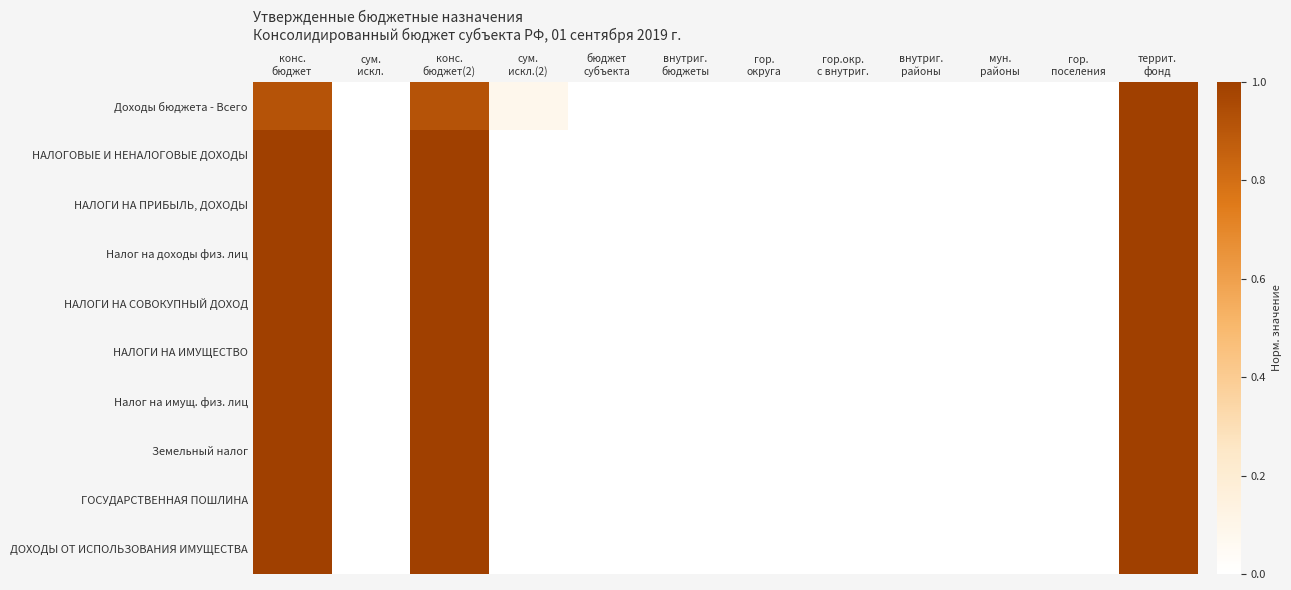

Which series has the widest spread of values?

Доходы бюджета - Всего